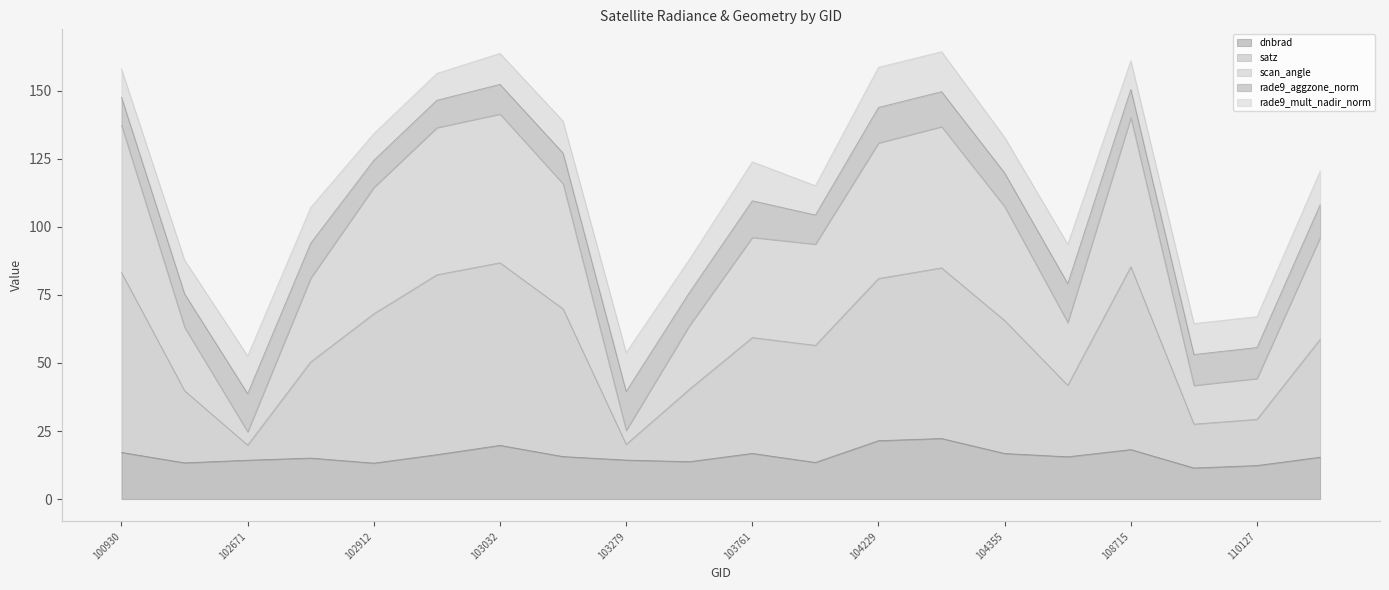

What is the lowest value of the dnbrad series?

11.4